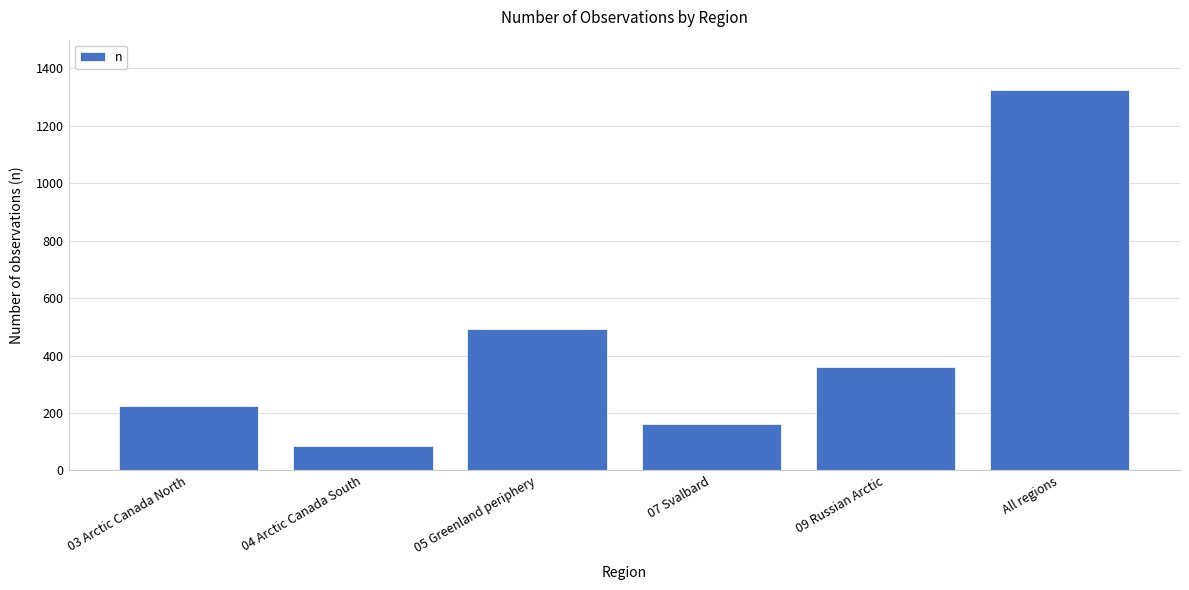

What is the approximate value at 04 Arctic Canada South, to the nearest 100?

100